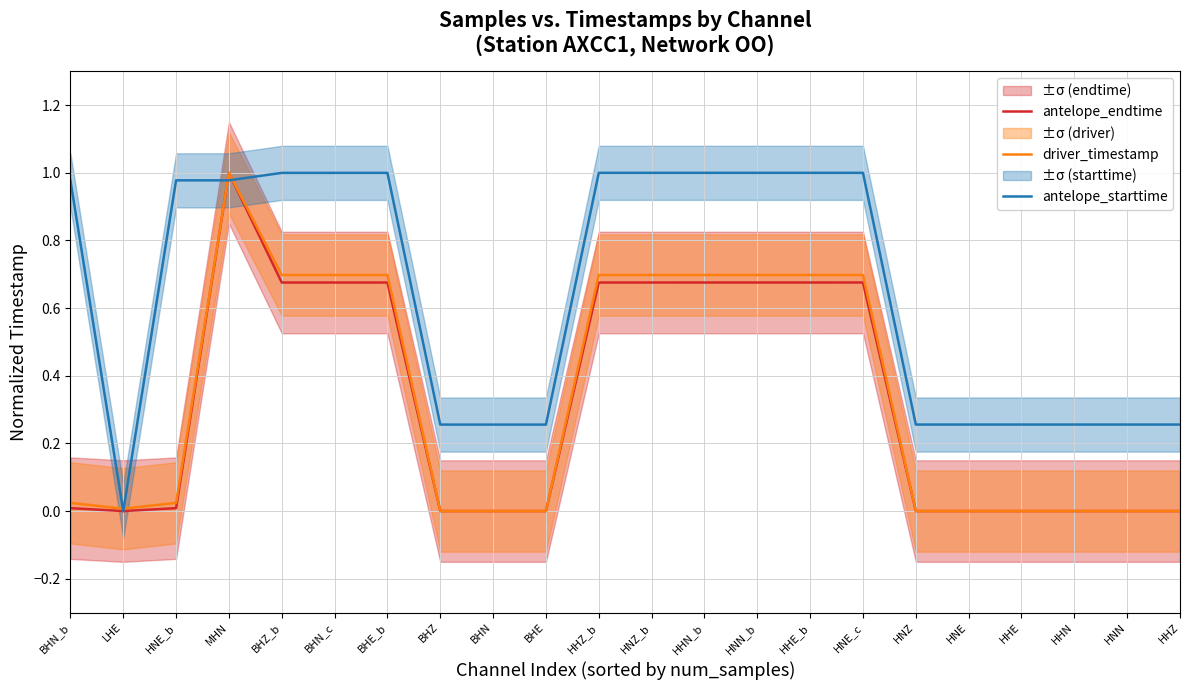

The value of antelope_endtime at BHZ is 0.0. True or false?

True